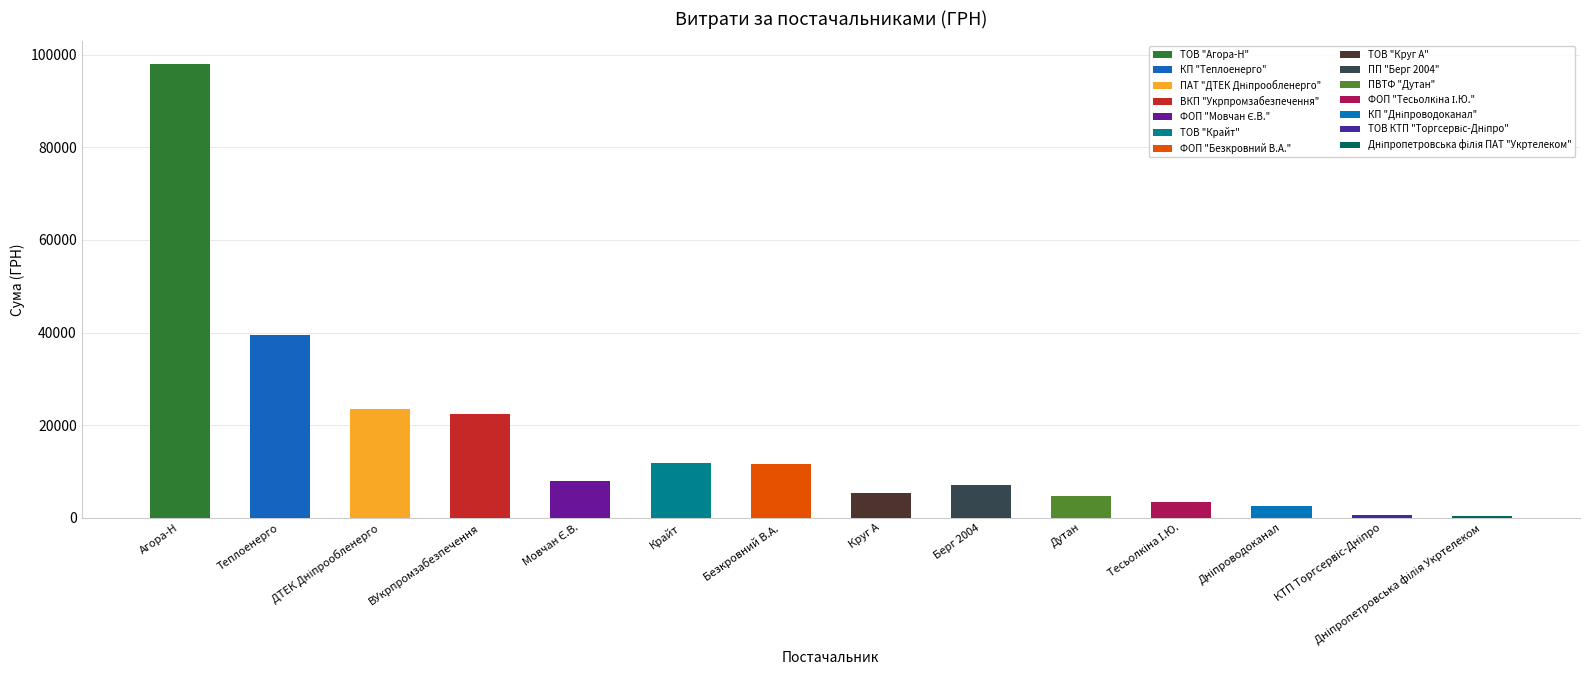

Reading right to left, extract all data points from this chart.

304.0	517.5	2578.0	3387.1	4798.5	6988.9	5342.8	11579.5	11887.2	7922.3	22441.2	23517.0	39389.0	98013.6